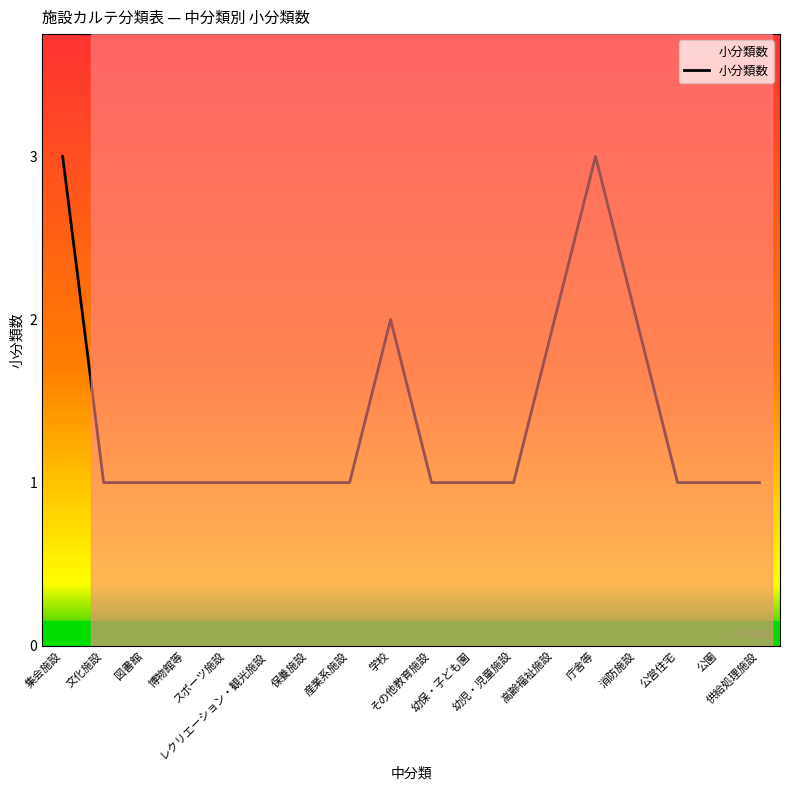

What is the maximum value shown in the chart?

3